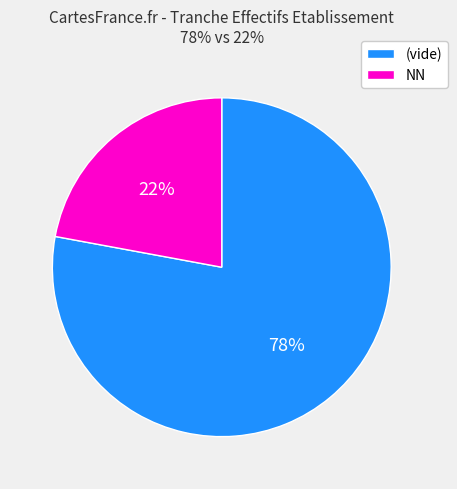

To the nearest percent, what is the average slice percentage?

50%